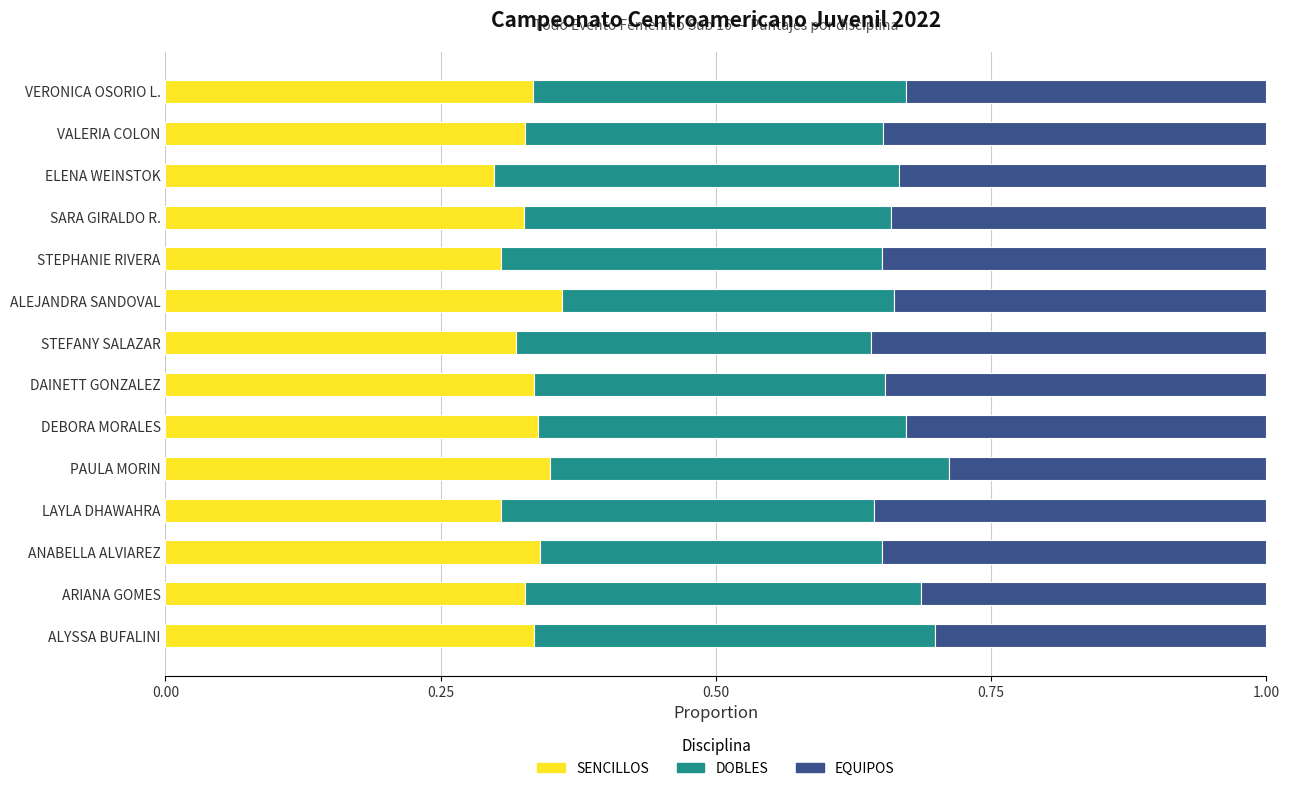

What is the sum of all SENCILLOS values?

4.6